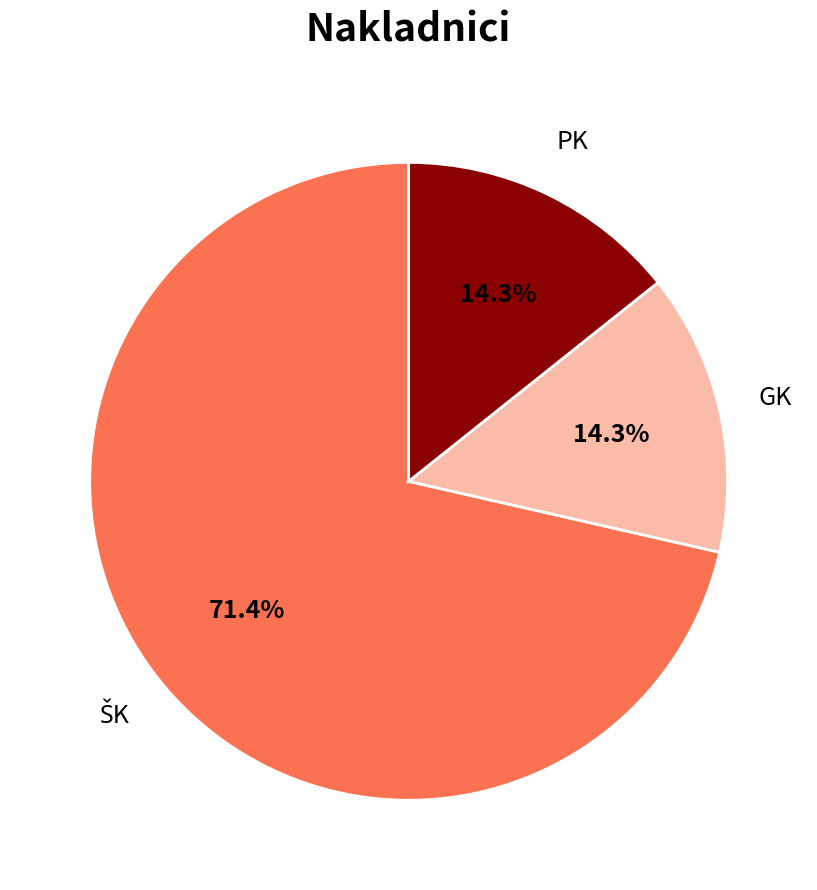

Is there a majority slice in this chart?

Yes